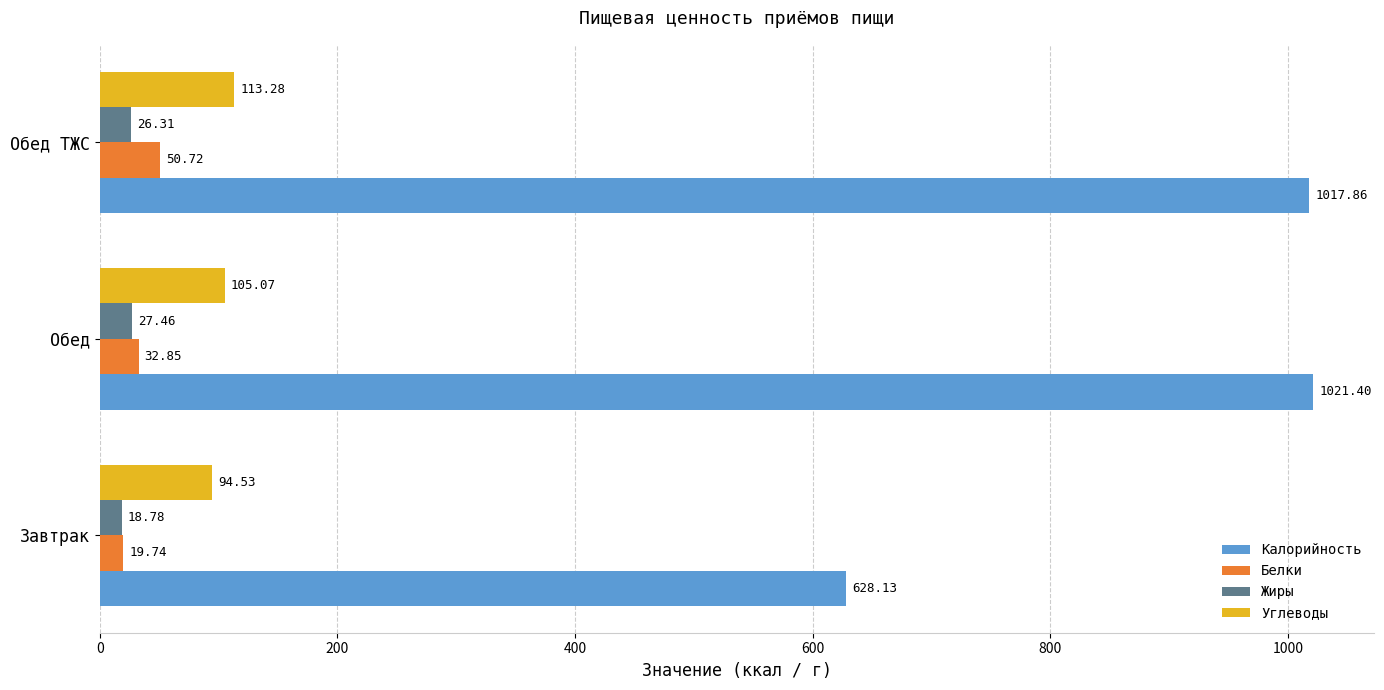

Is the value of Калорийность at Обед greater than the value of Белки at Обед ТЖС?

Yes